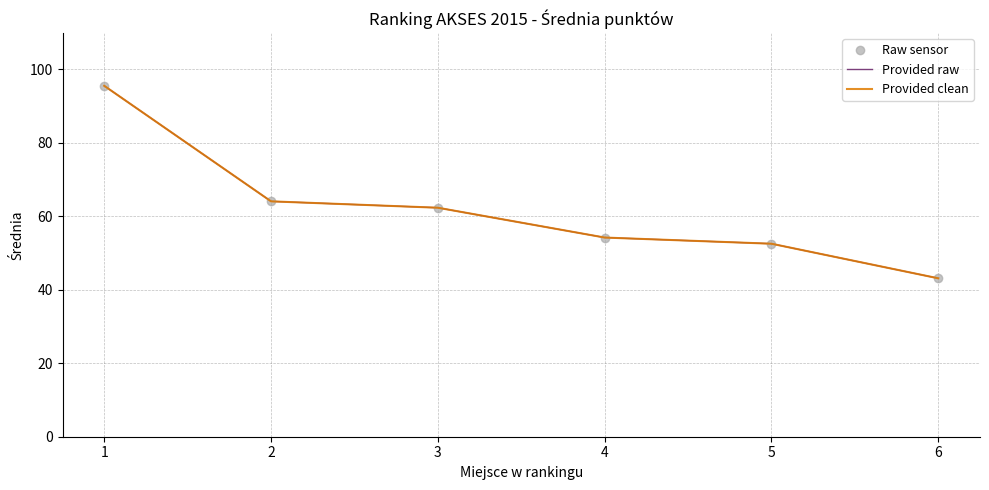

True or false: Provided raw and Provided clean intersect in this chart.

False